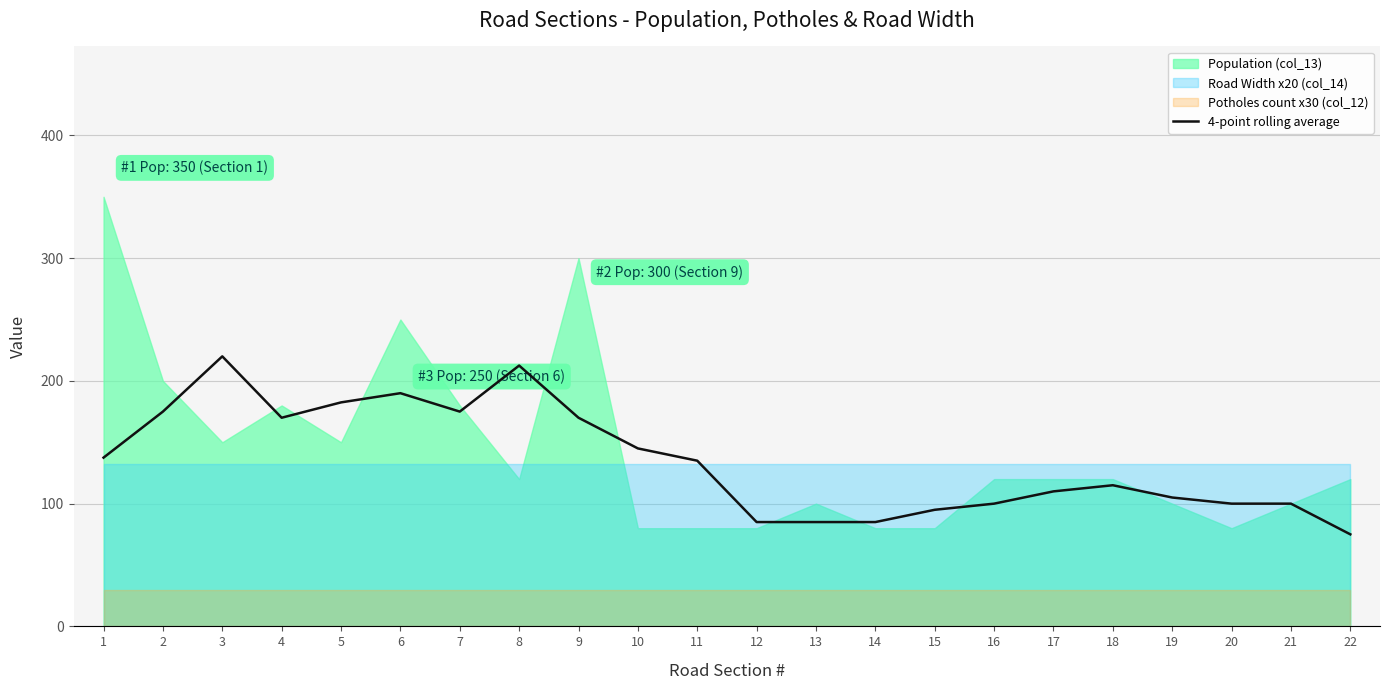

What is the lowest value of the 4-point rolling average series?

75.0